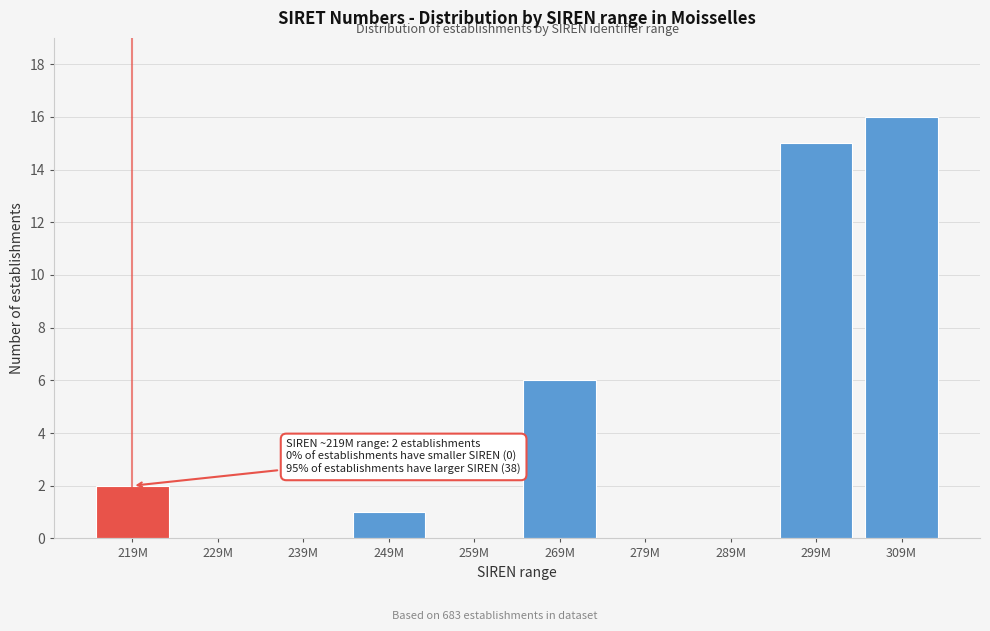

Reading left to right, what are all the values shown in this chart?

219M=2	229M=0	239M=0	249M=1	259M=0	269M=6	279M=0	289M=0	299M=15	309M=16